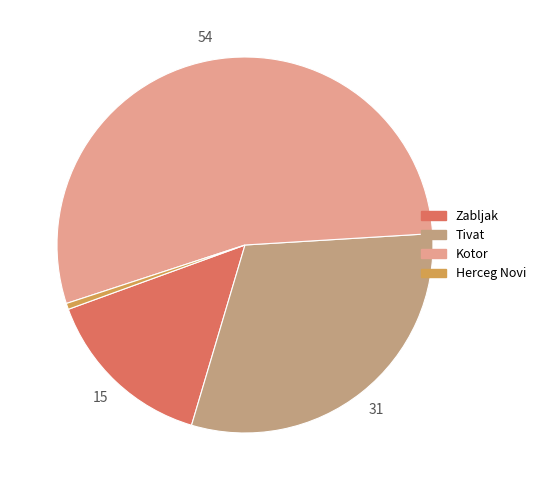

What is the smallest slice in the pie chart?

Herceg Novi